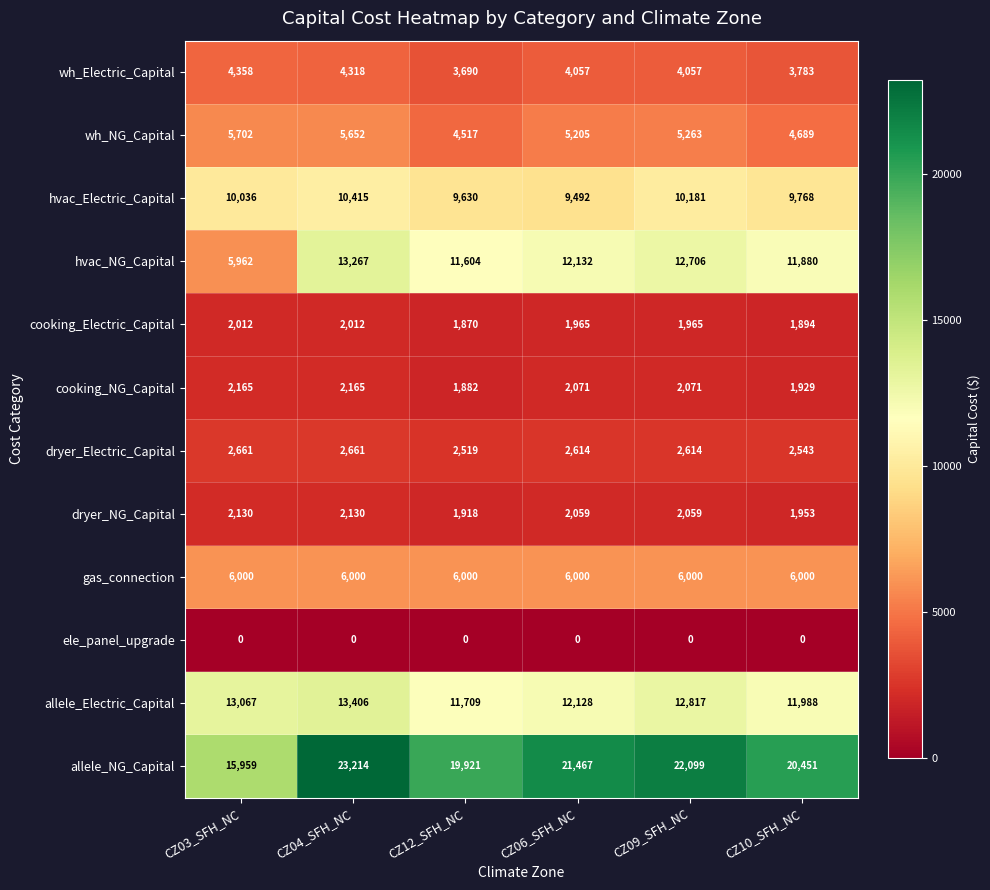

At which category does the chart reach its peak across all series?

CZ04_SFH_NC